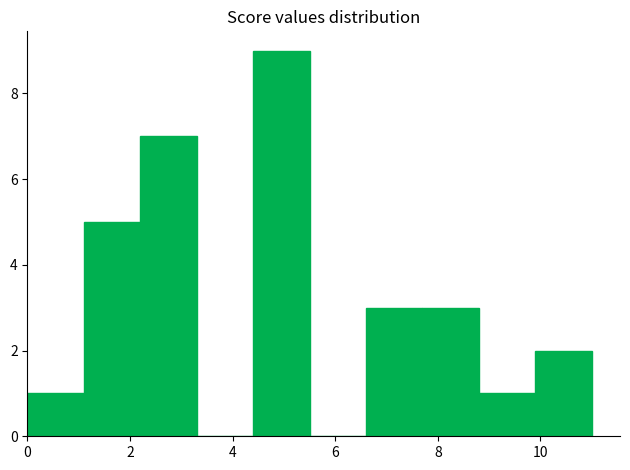

Reading left to right, transcribe this chart: for each bar, give the range it covers on the x-axis and its height. Neither the bar edges nor the heights are printed on the chart, so give them approximately, as read against the axes.

0.0 to 1.1: 1
1.1 to 2.2: 5
2.2 to 3.3: 7
3.3 to 4.4: 0
4.4 to 5.5: 9
5.5 to 6.6: 0
6.6 to 7.7: 3
7.7 to 8.8: 3
8.8 to 9.9: 1
9.9 to 11.0: 2